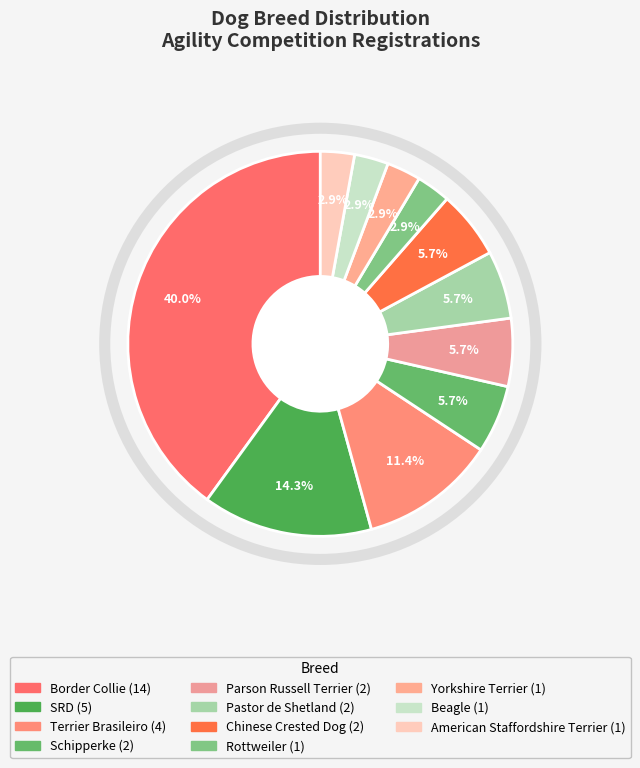

Is there any slice that represents more than half of the pie?

No